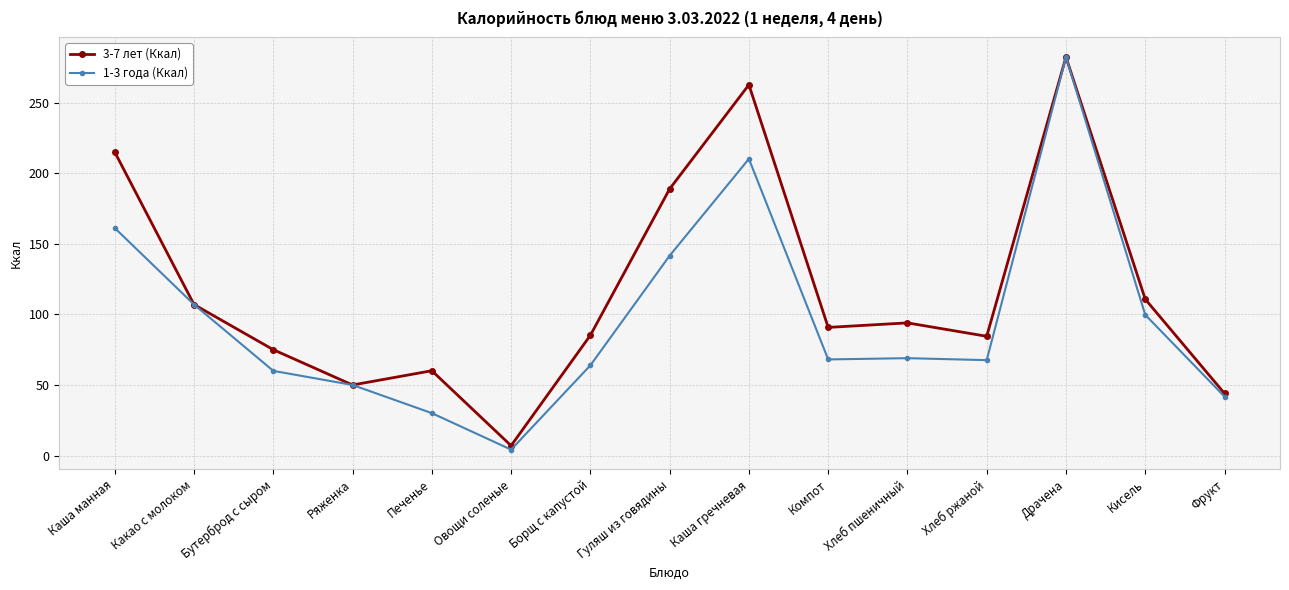

List the series in order of their overall mean, highest first.

3-7 лет (Ккал), 1-3 года (Ккал)